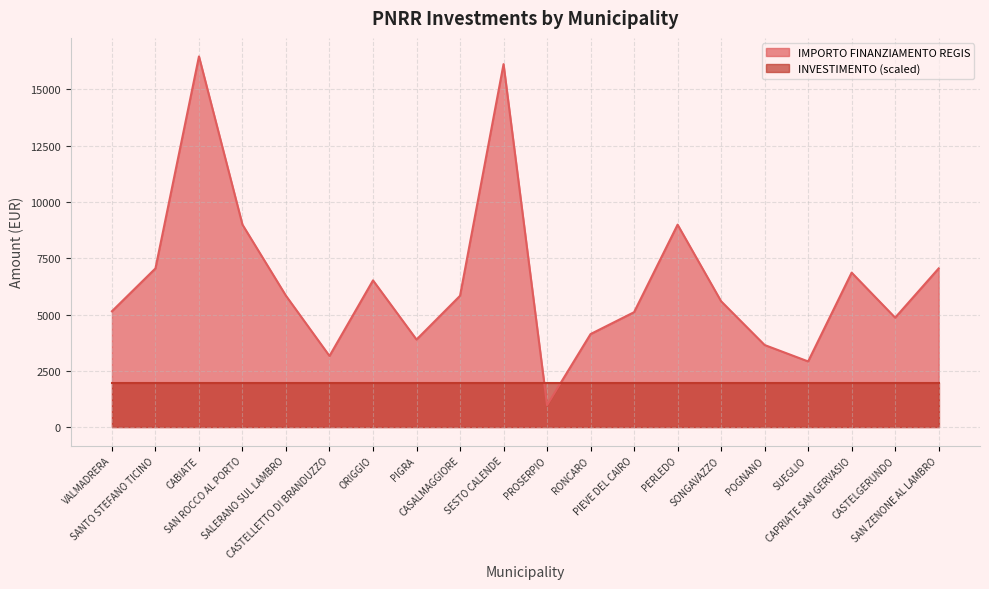

How many interior local peaks (higher than both neighbors) does the data have?

5